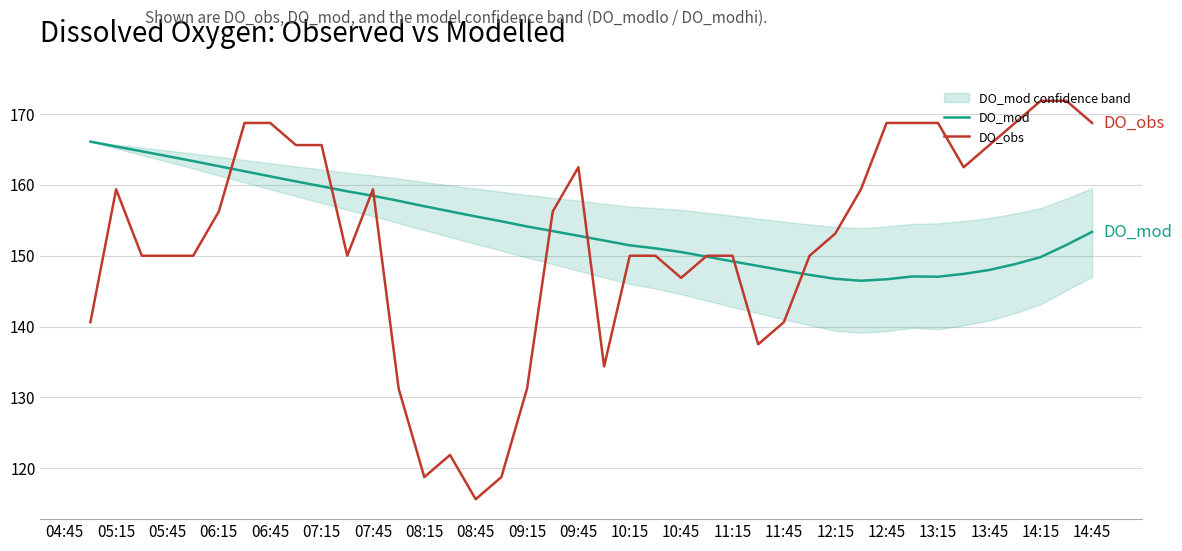

How many times do DO_mod and DO_obs cross each other?

9